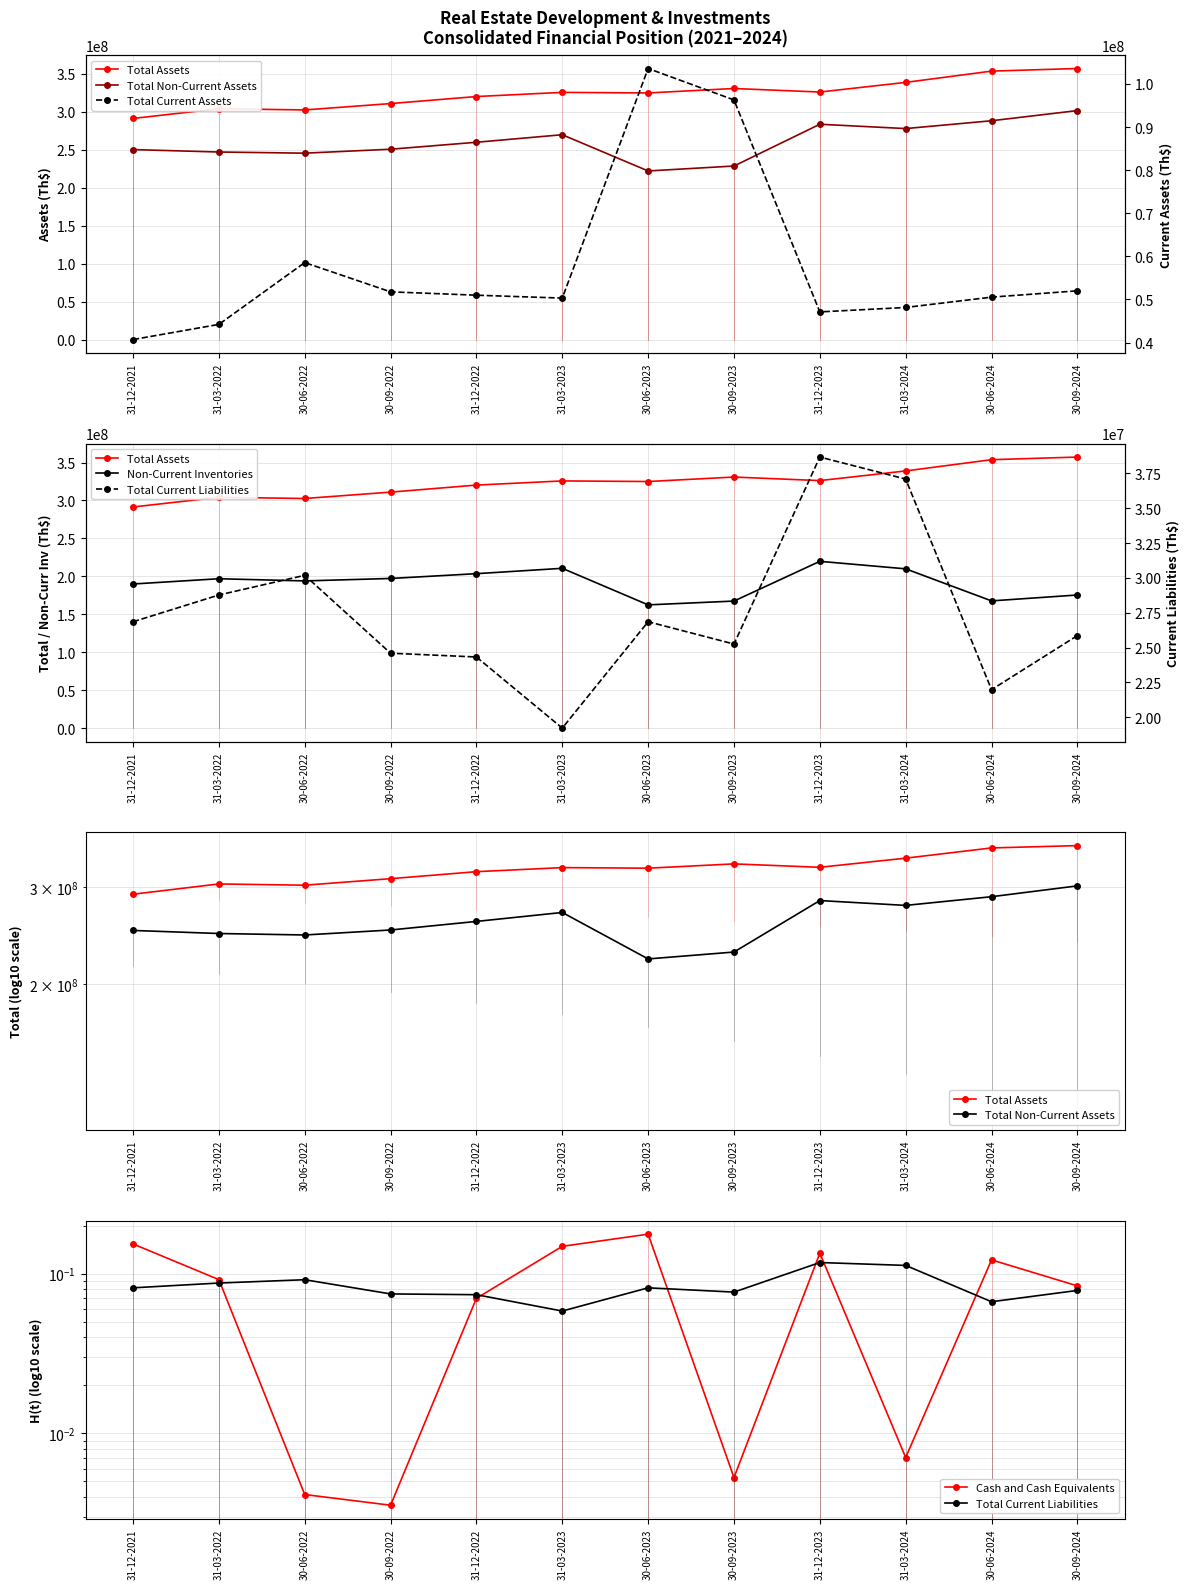

What is the highest value of the Cash and Cash Equivalents series?

0.2